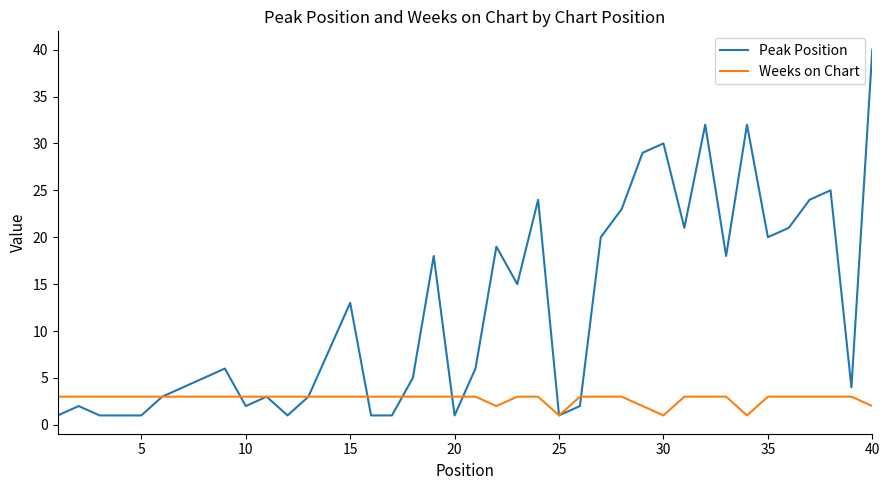

What is the maximum value for Peak Position?

40